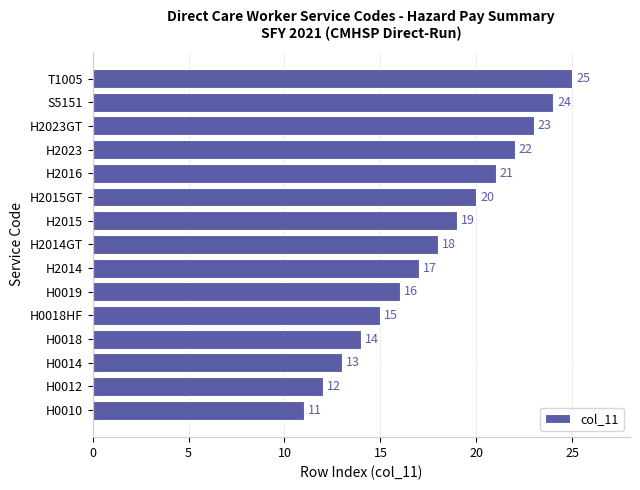

What is the difference between the maximum and second lowest values?

13